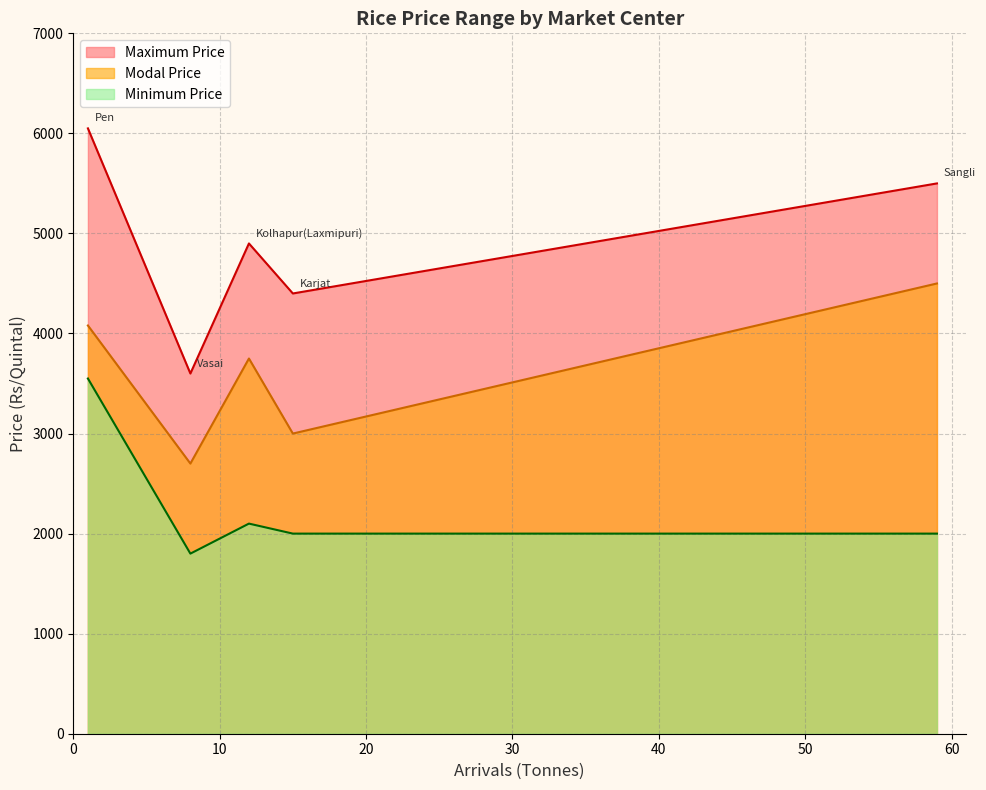

What is the total value across all series at Karjat?

9400